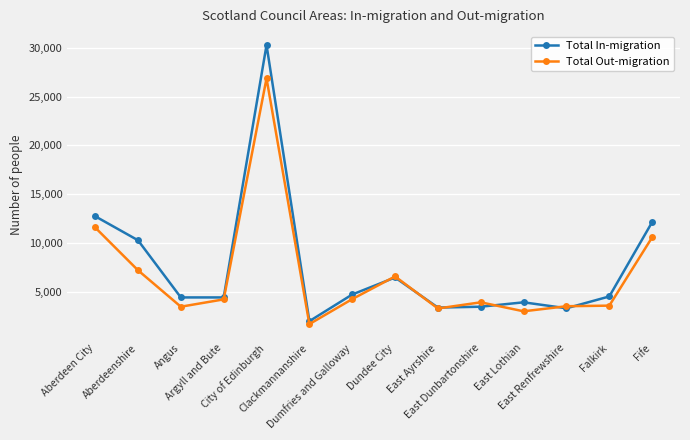

What position from the right is Falkirk?

2